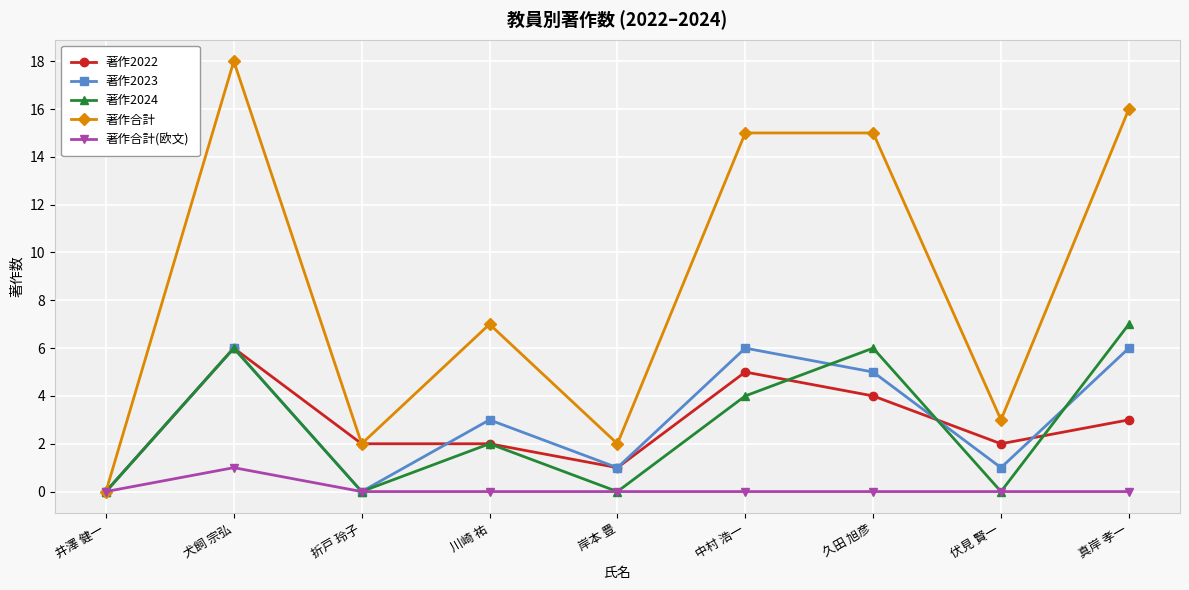

What are all the series names shown in the legend?

著作2022, 著作2023, 著作2024, 著作合計, 著作合計(欧文)